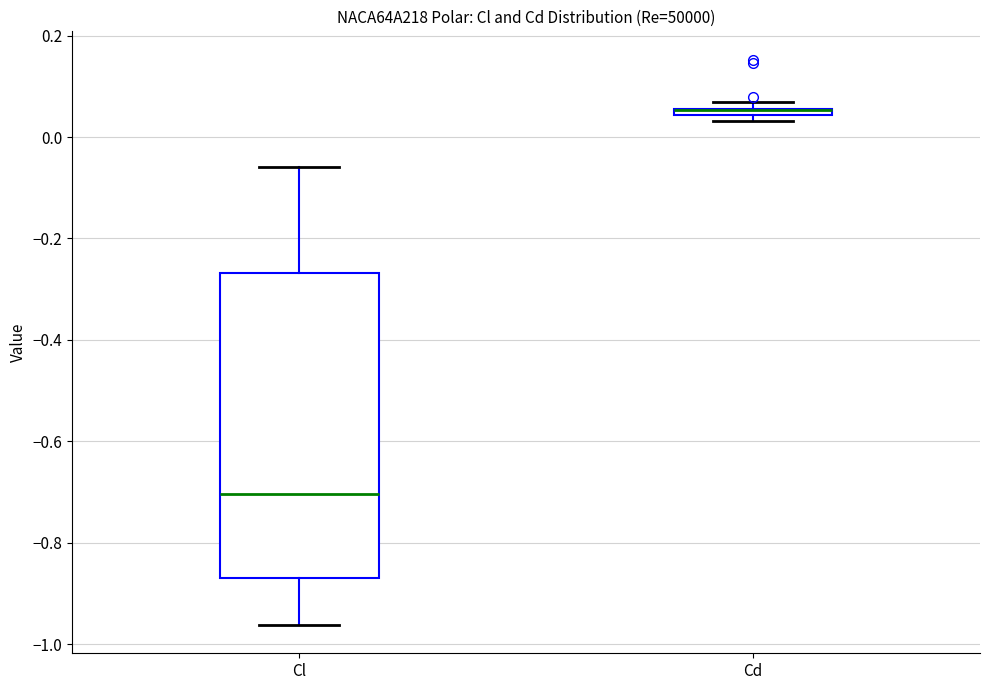

Where does the upper whisker of the box for Cl end on the y-axis? The values are not printed on the chart, so give them approximately, as read against the axis.

-0.06